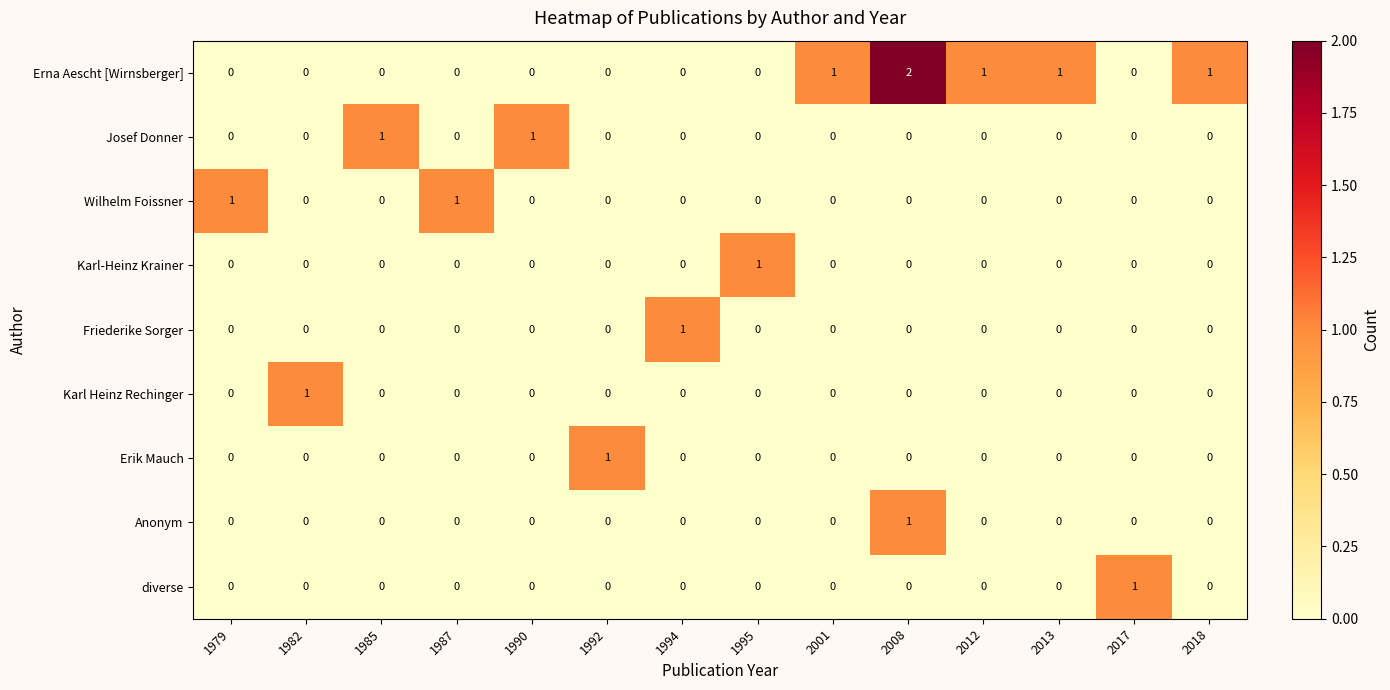

The value of Karl Heinz Rechinger at 2018 is 0. True or false?

True